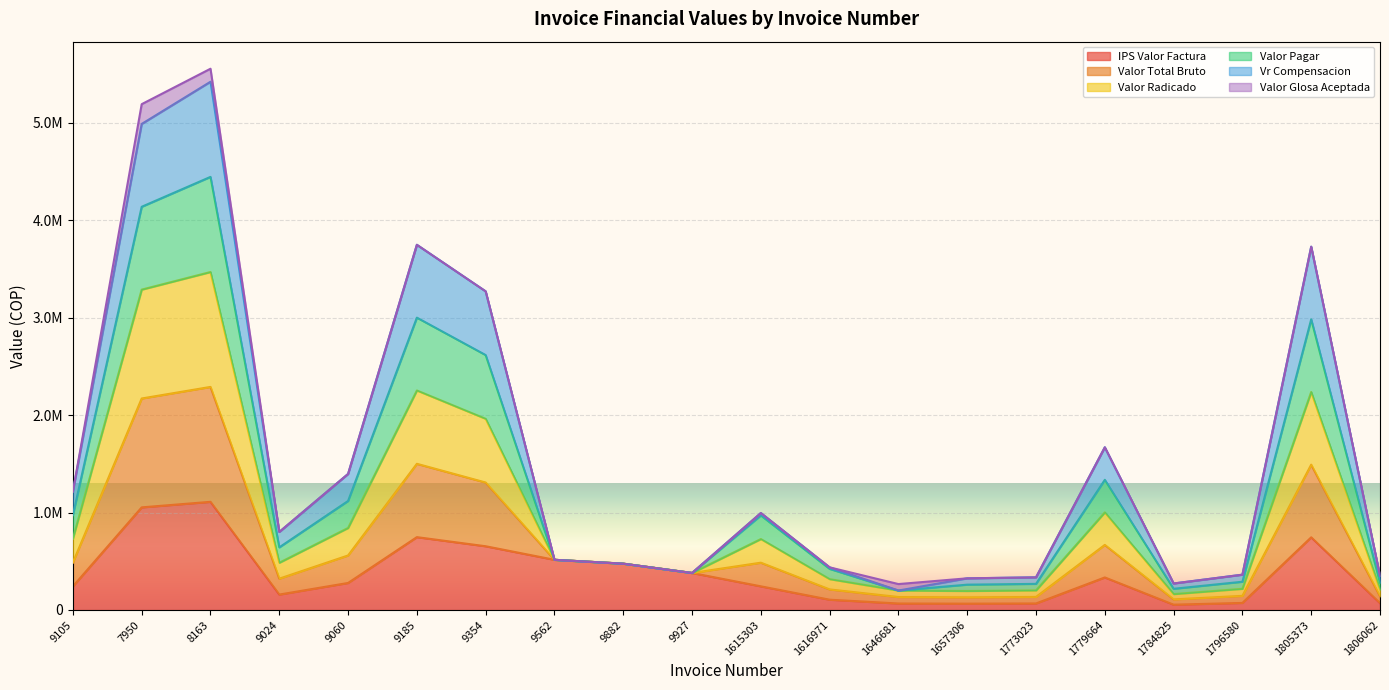

True or false: Valor Total Bruto and IPS Valor Factura intersect in this chart.

False